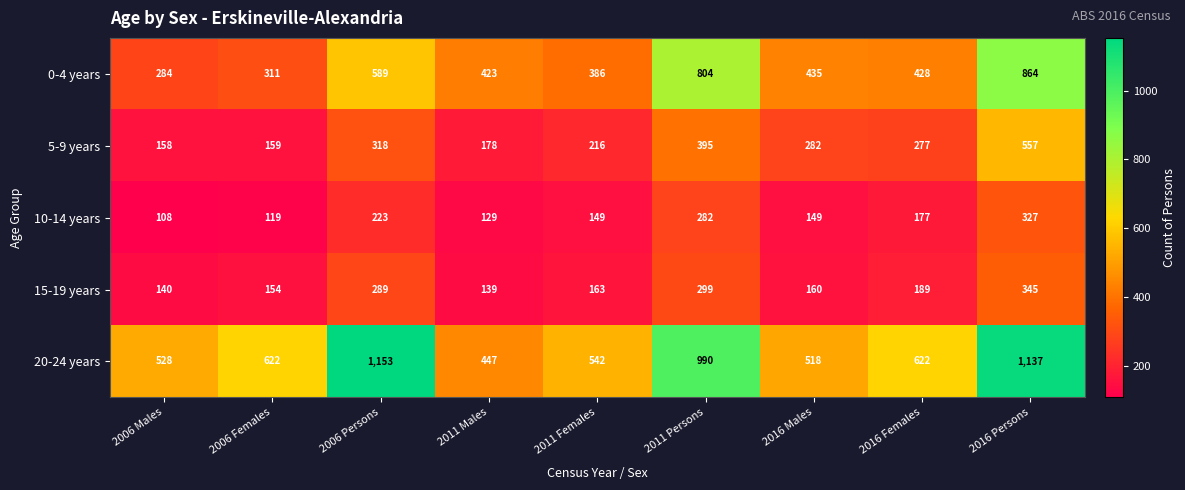

What is the minimum value shown in the chart?

108